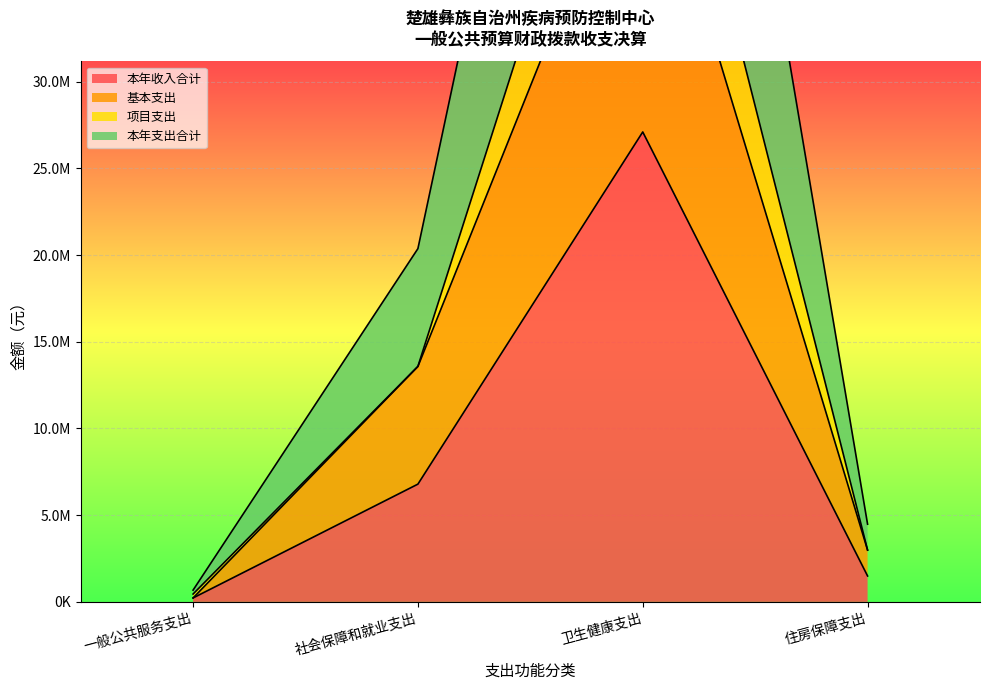

What is the difference between the second highest and minimum values in the 本年收入合计 series?

6564781.1